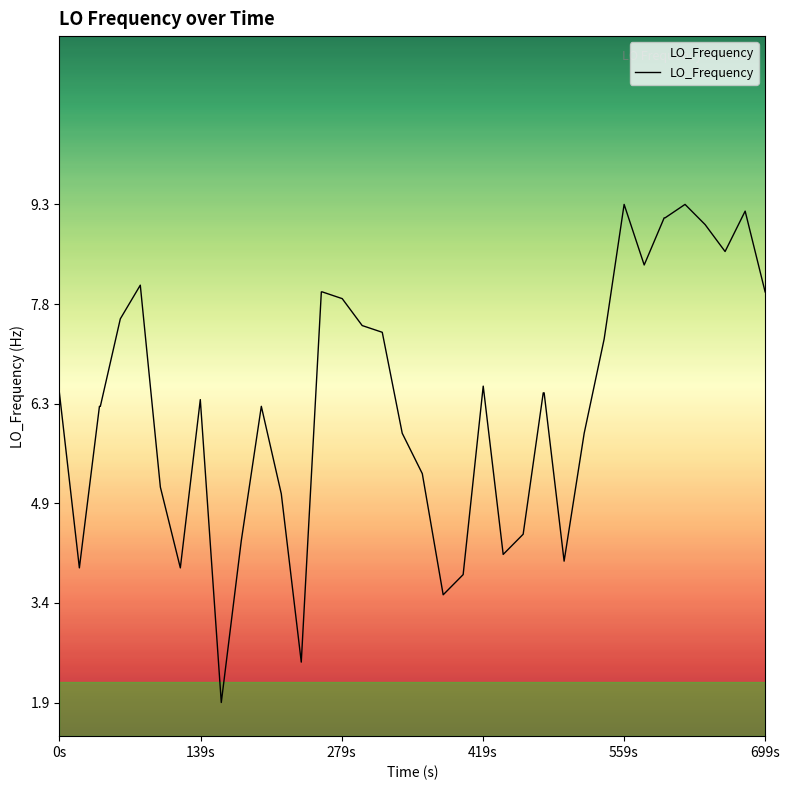

What is the minimum value shown in the chart?

1.9